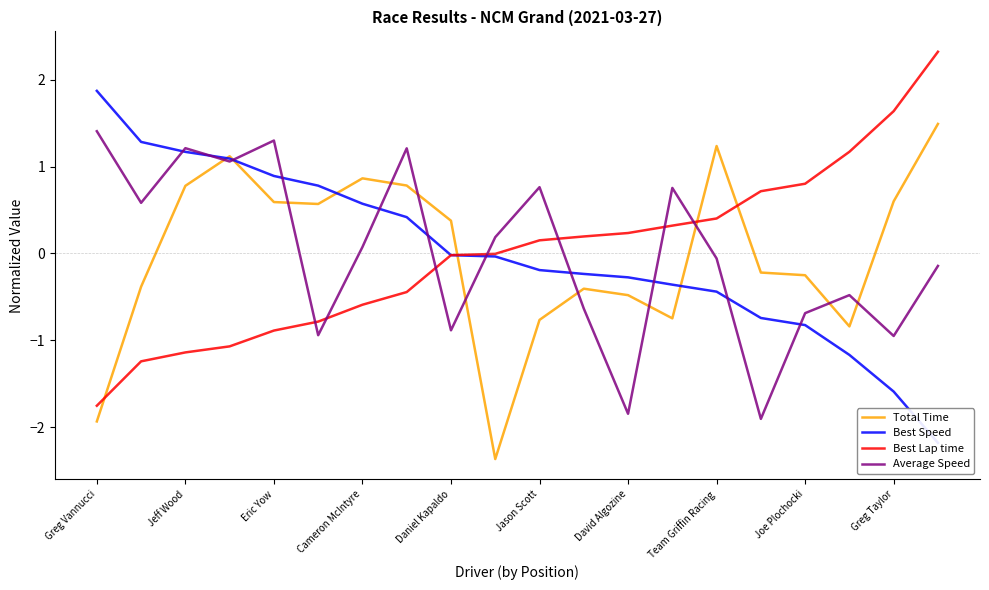

How many data points in Total Time are above 0?

10